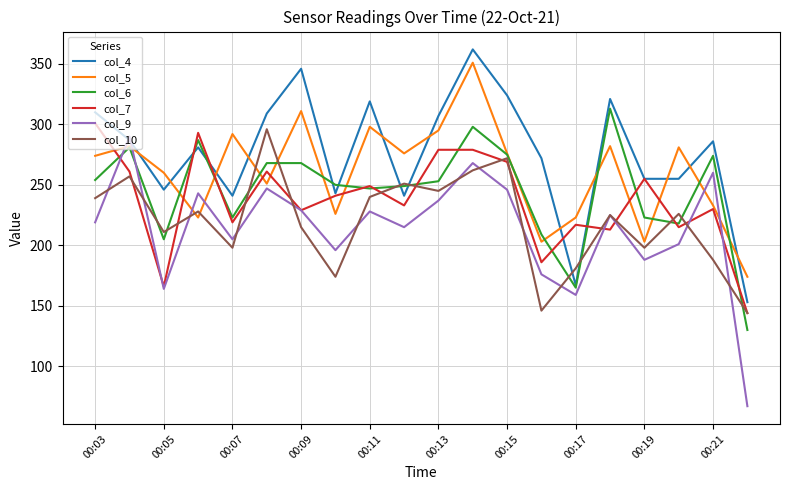

Which series has the widest spread of values?

col_9